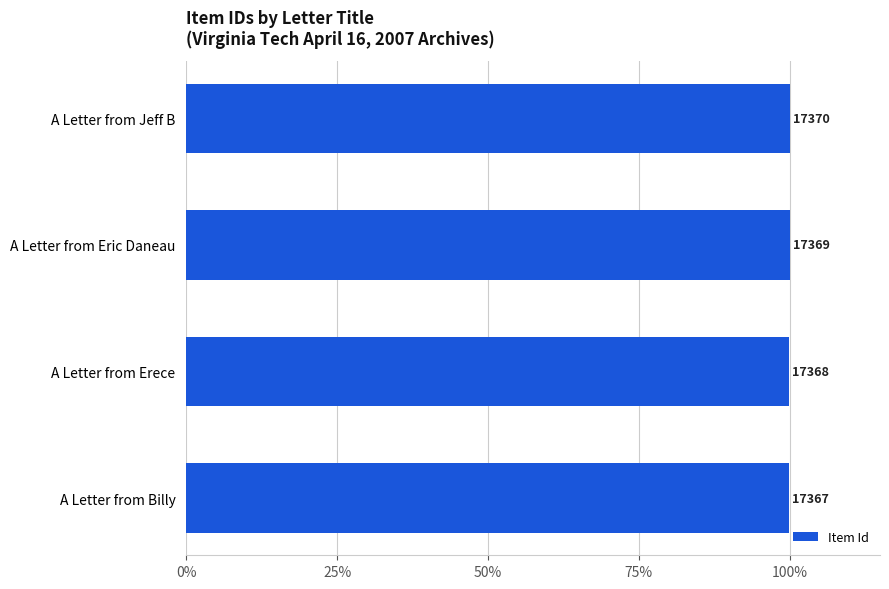

Count the values in the range 99 to 100.

4